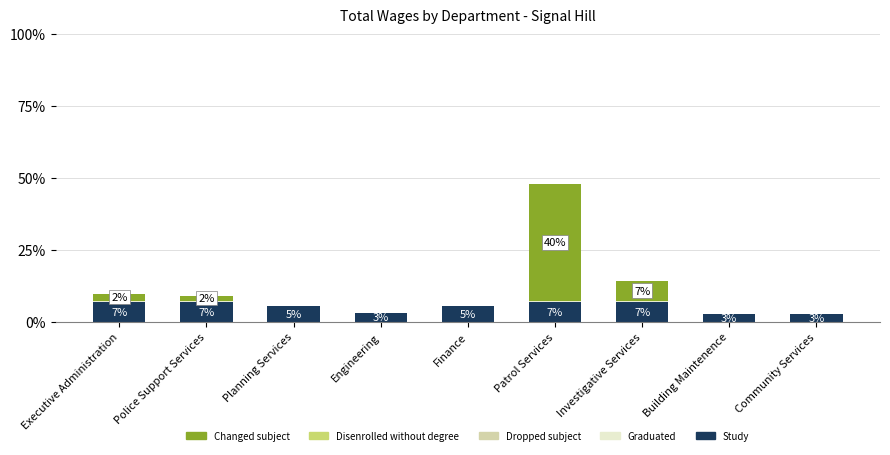

What is the sum of the Study values at Community Services and Building Maintenence?

5.3